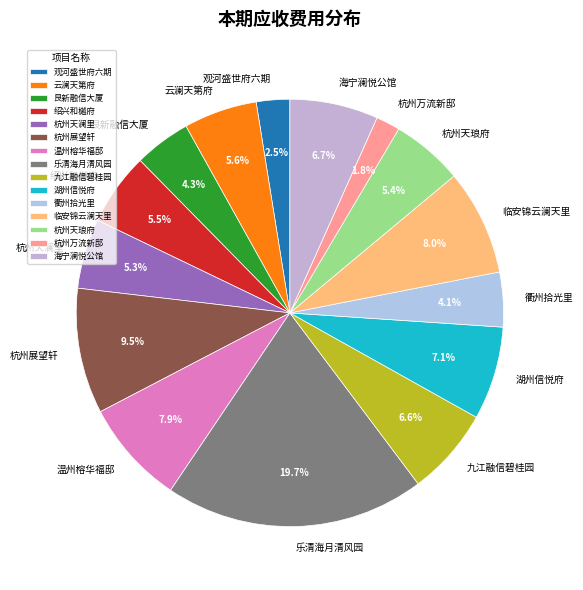

What is the ratio of the value at 绍兴和樾府 to the value at 九江融信碧桂园?

0.8